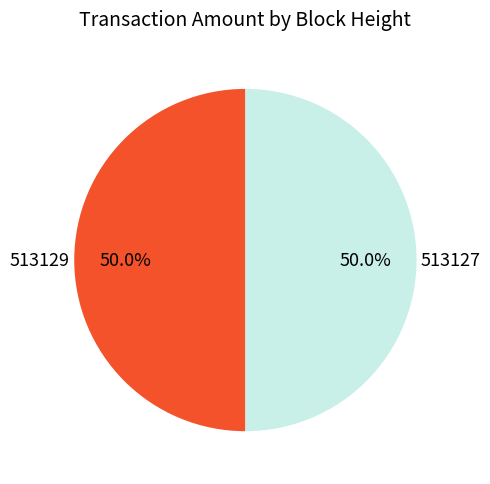

Approximately how many times larger is the value at 513129 compared to 513127?

1.0